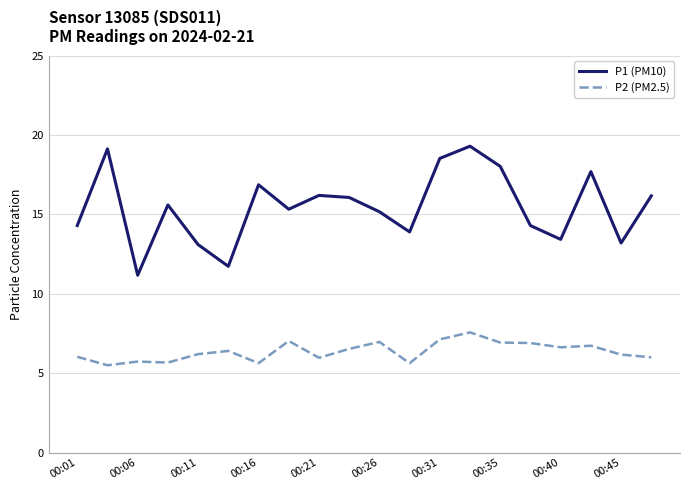

What is the difference between the maximum and minimum values in the P1 (PM10) series?

8.1